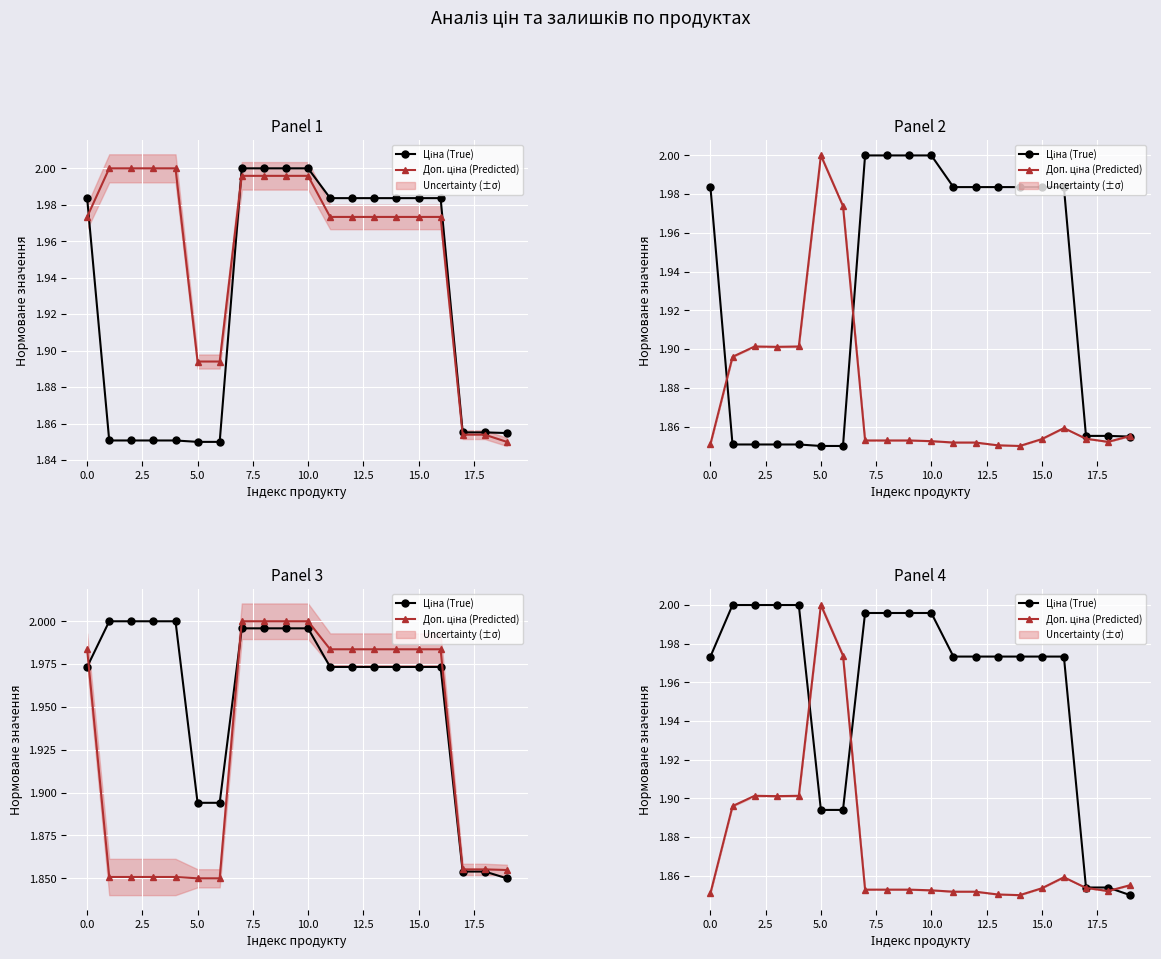

What are all the series names shown in the legend?

Ціна (True), Доп. ціна (Predicted)